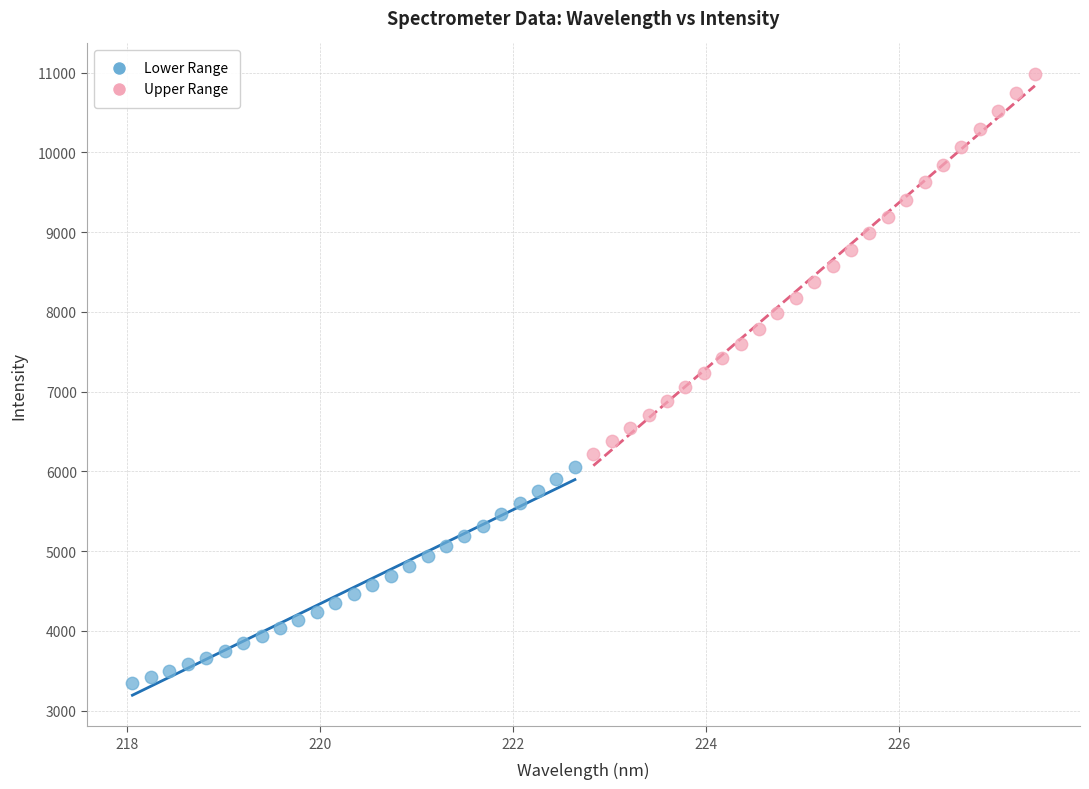

Which series reaches the maximum Y coordinate?

Upper Range